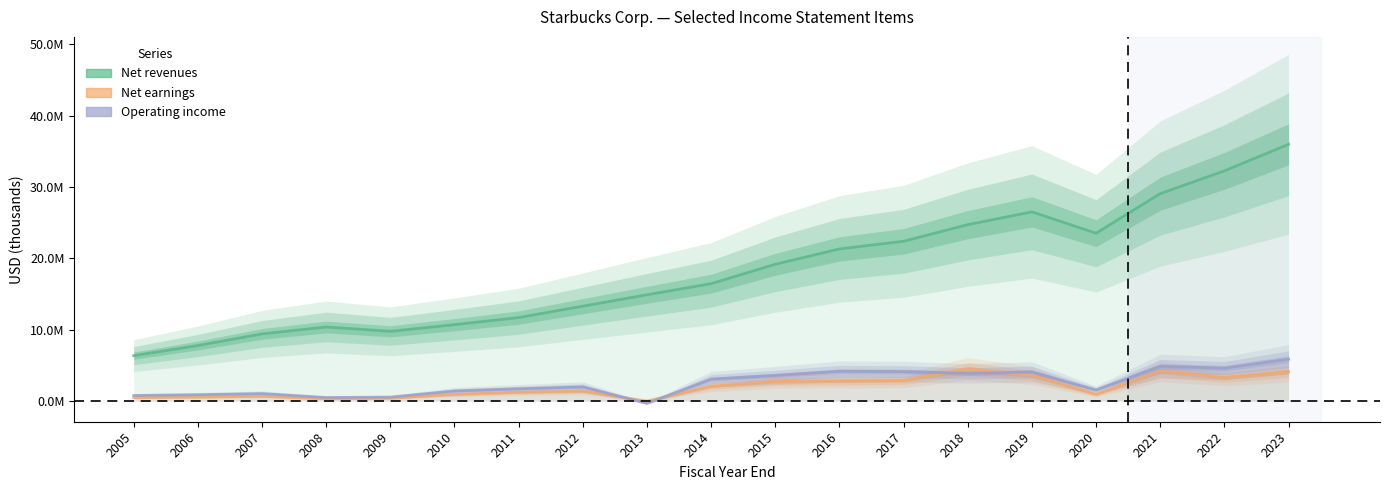

What is the average value of the Net earnings series?

1957903